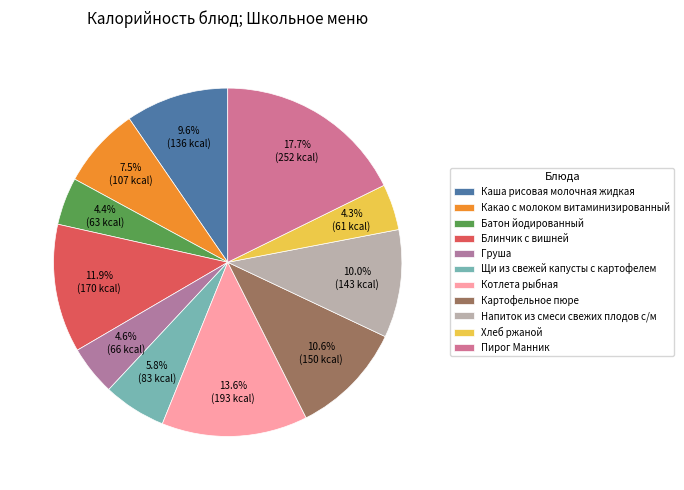

Rank the categories by value from highest to lowest.

Пирог Манник, Котлета рыбная, Блинчик с вишней, Картофельное пюре, Напиток из смеси свежих плодов с/м, Каша рисовая молочная жидкая, Какао с молоком витаминизированный, Щи из свежей капусты с картофелем, Груша, Батон йодированный, Хлеб ржаной